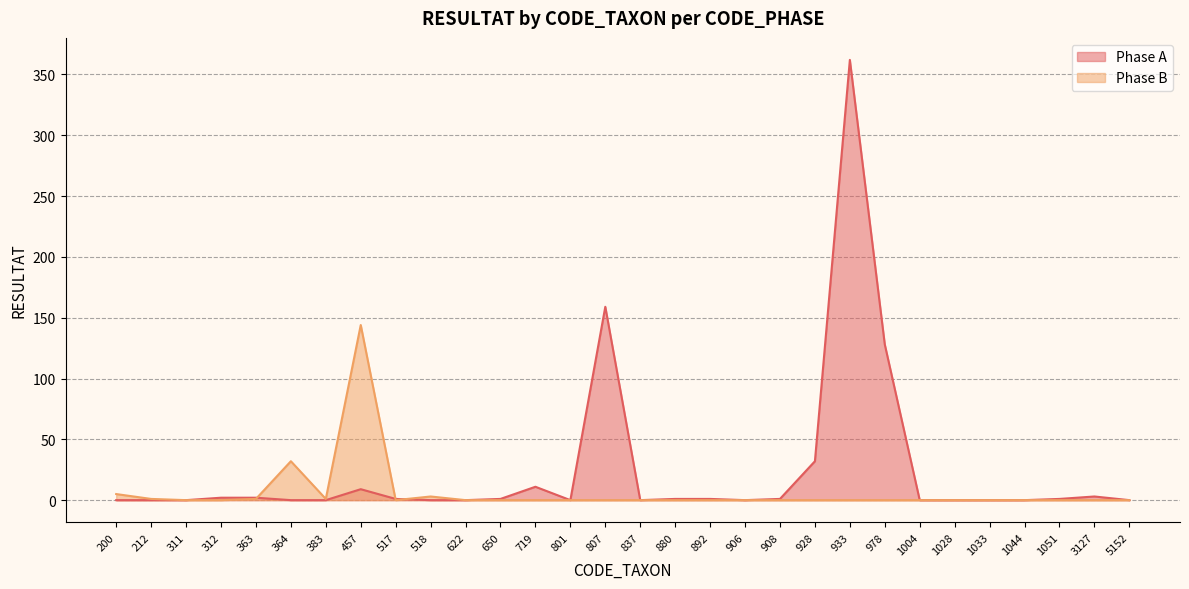

Which category has the highest value in the Phase B series?

457